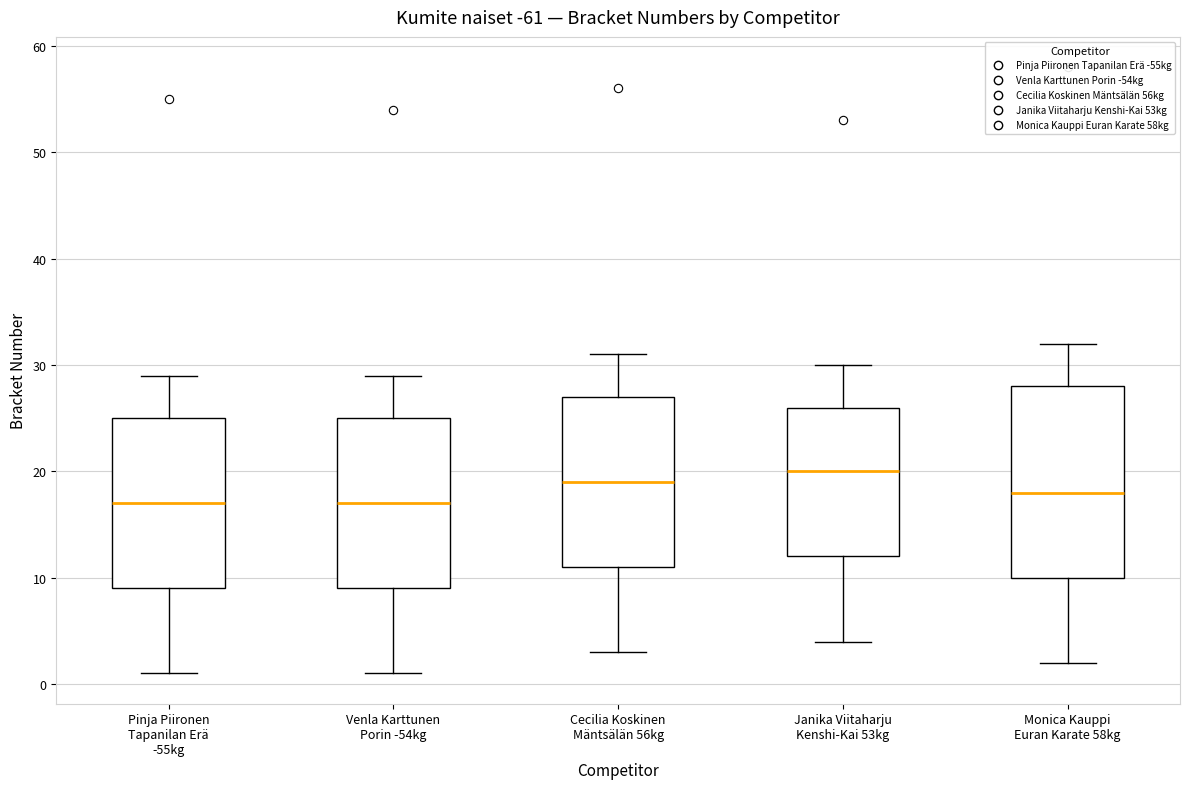

Where does the lower whisker of the box for Janika Viitaharju Kenshi-Kai 53kg end on the y-axis? The values are not printed on the chart, so give them approximately, as read against the axis.

4